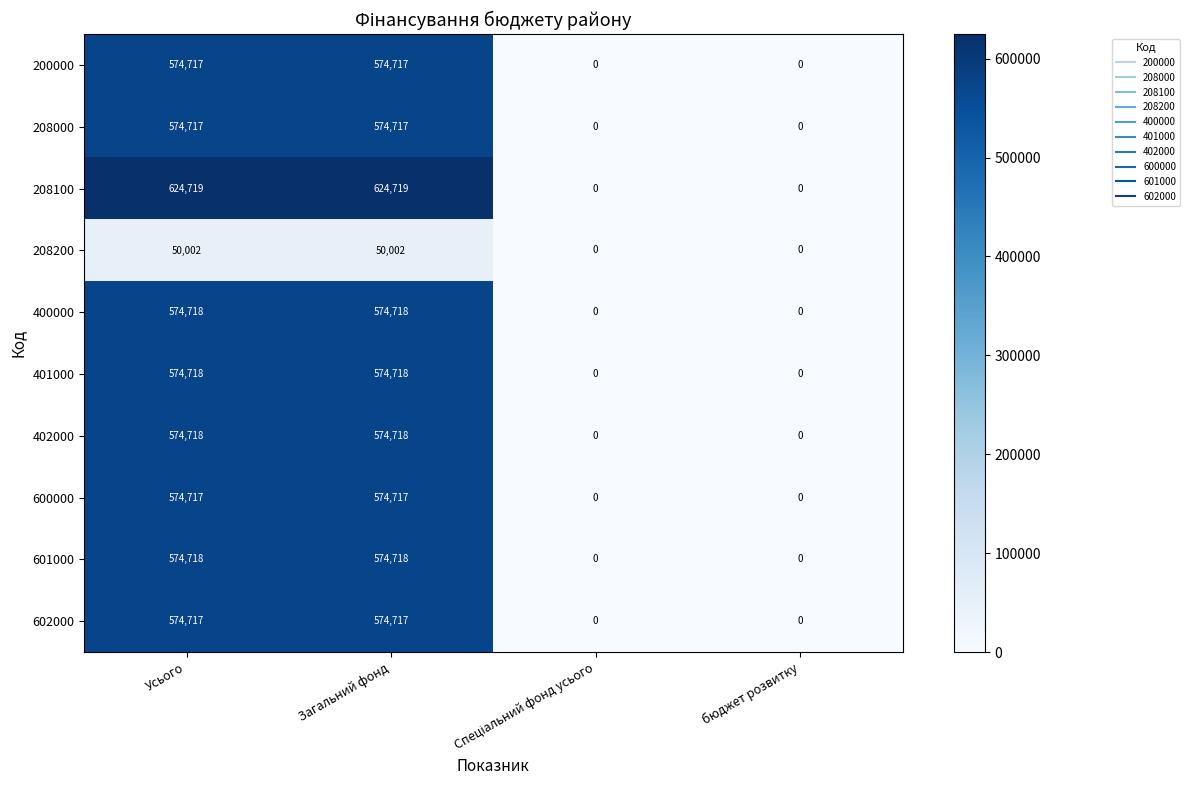

Count the 208000 values in the range 0 to 574717.

4